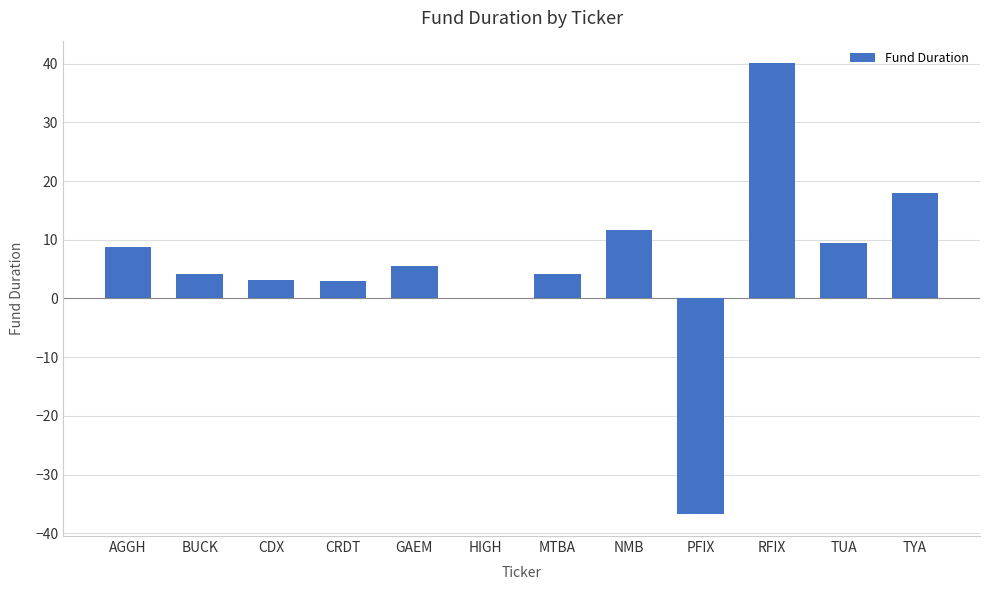

True or false: the data shows 8.7 at AGGH.

True